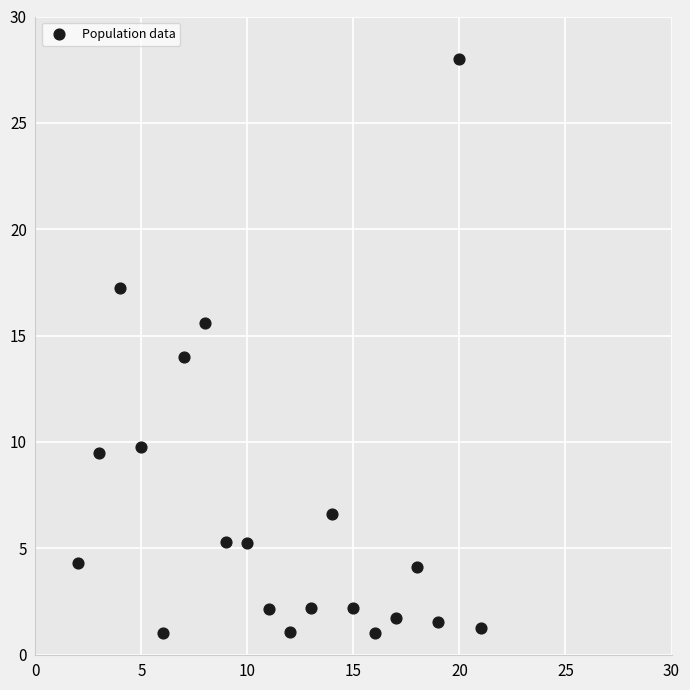

What is the range of X values (max minus min)?

19.0